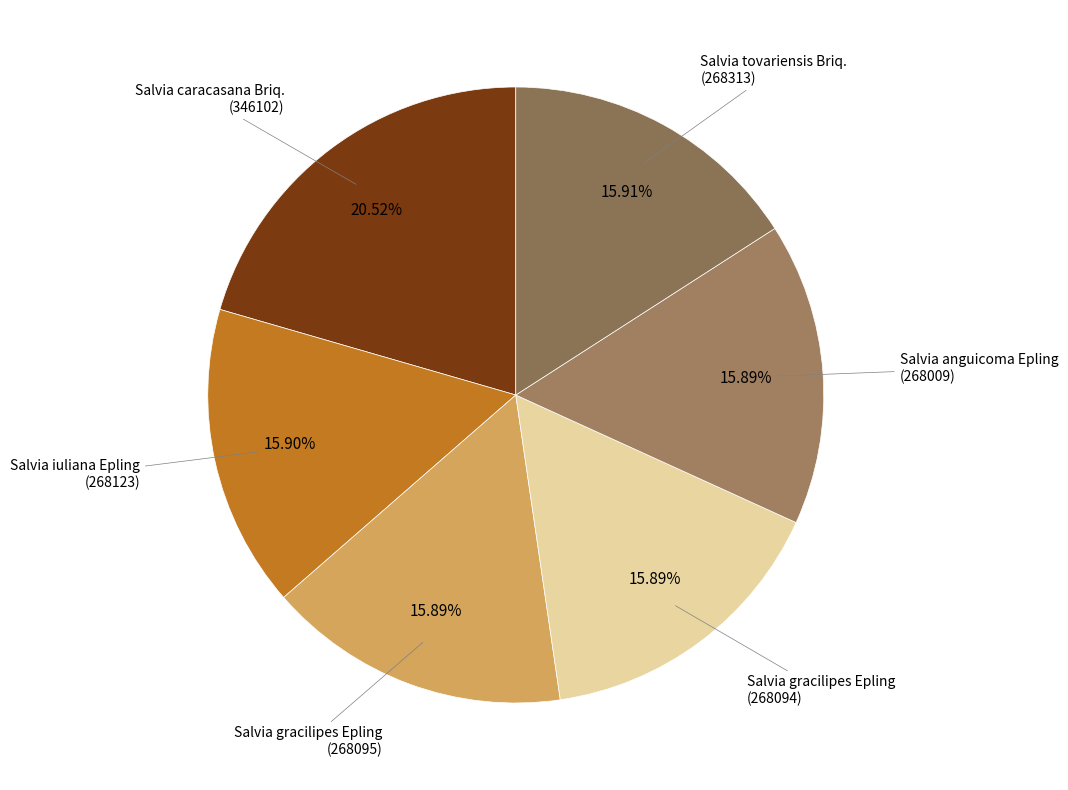

How many segments does this pie chart have?

6